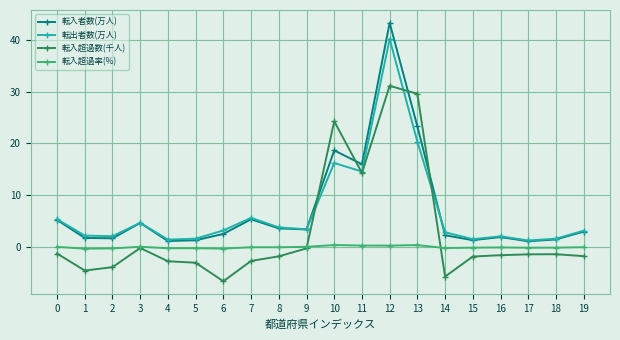

Is the value of 転入超過率(%) at 0 greater than the value of 転入者数(万人) at 16?

No